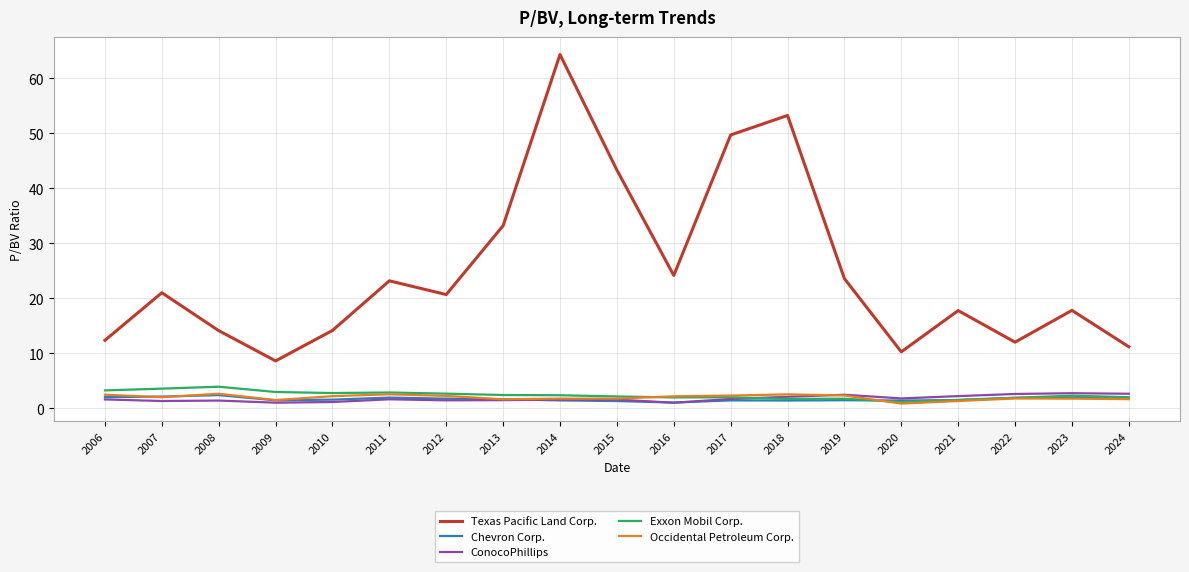

The value of Exxon Mobil Corp. at 2014 is 2.4. True or false?

True